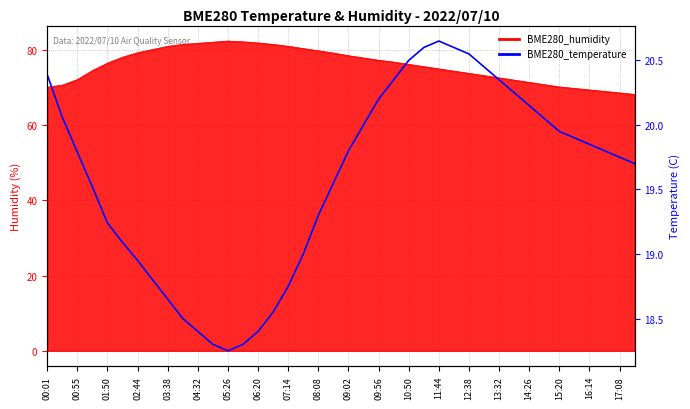

Count the number of values greater than 19.

28